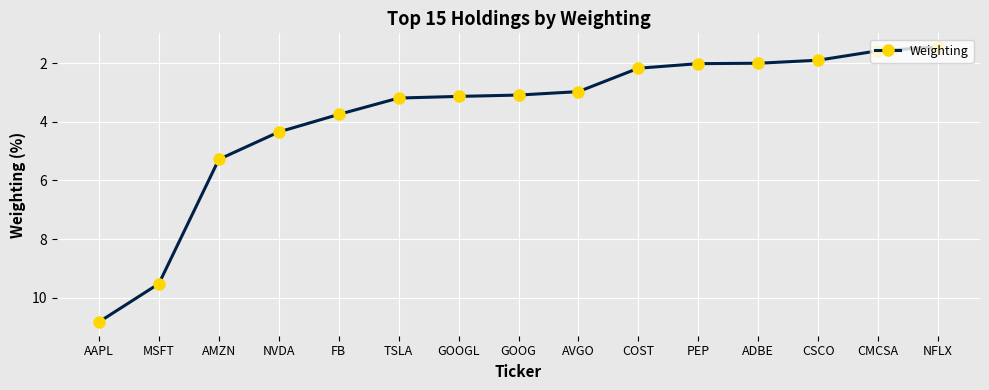

What position from the right is GOOGL?

9